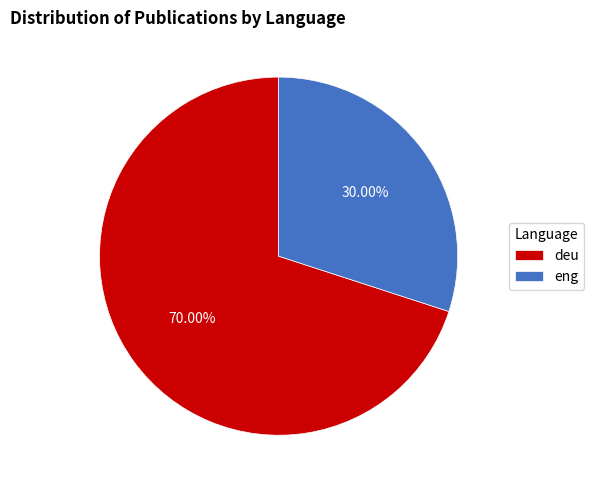

Which category has the smallest portion of the pie?

eng